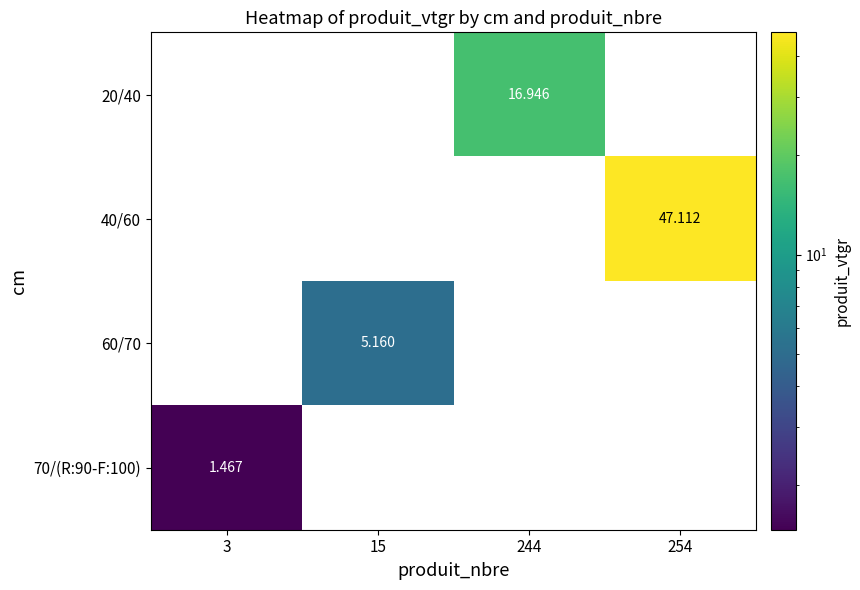

What is the smallest value displayed?

1.5